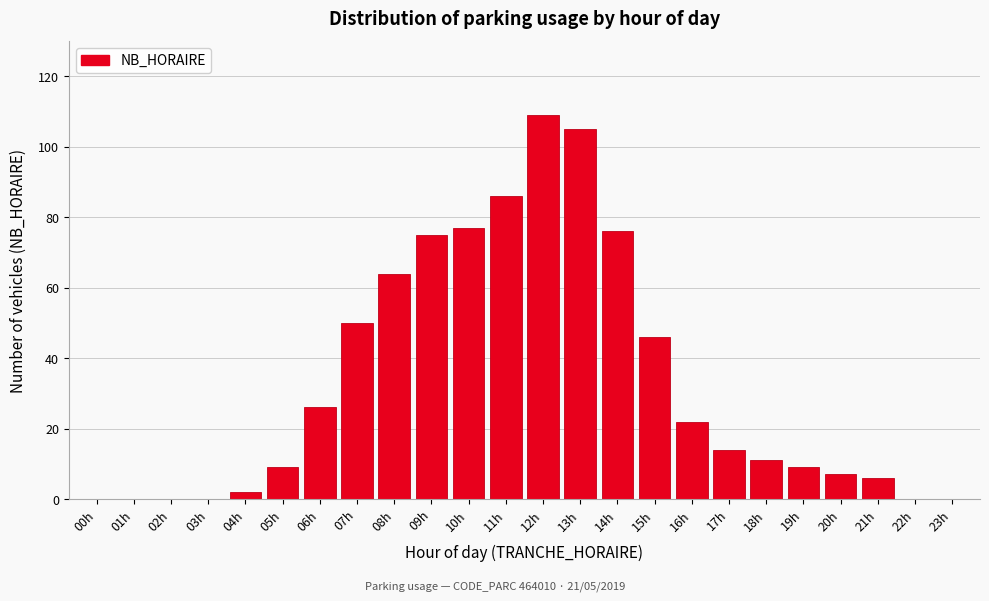

Reading left to right, extract all data points from this chart.

00h=0	01h=0	02h=0	03h=0	04h=2	05h=9	06h=26	07h=50	08h=64	09h=75	10h=77	11h=86	12h=109	13h=105	14h=76	15h=46	16h=22	17h=14	18h=11	19h=9	20h=7	21h=6	22h=0	23h=0